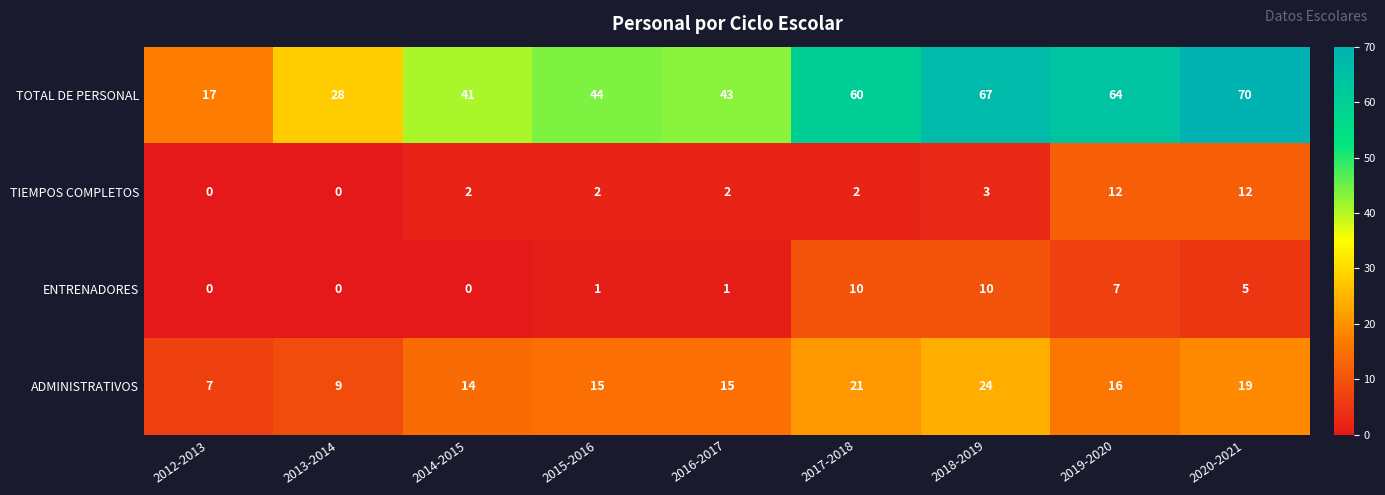

Rank the series at 2018-2019 from lowest to highest value.

TIEMPOS COMPLETOS, ENTRENADORES, ADMINISTRATIVOS, TOTAL DE PERSONAL